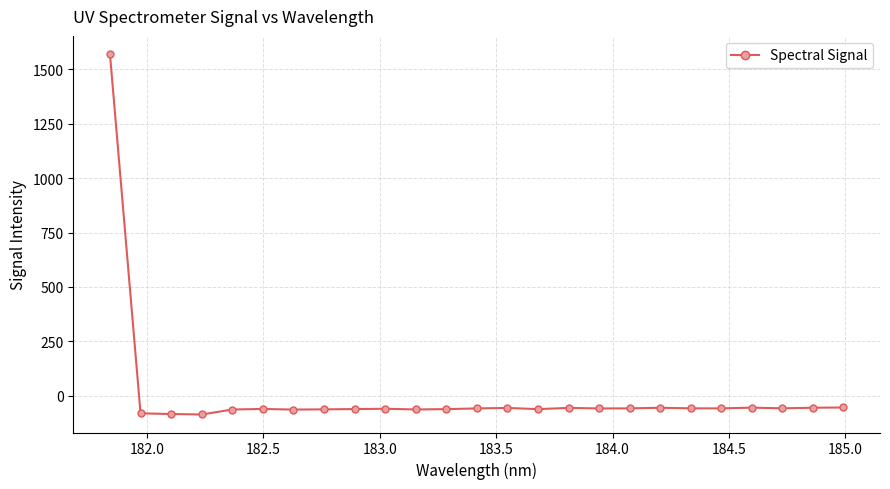

Count the number of values greater than -58.

9